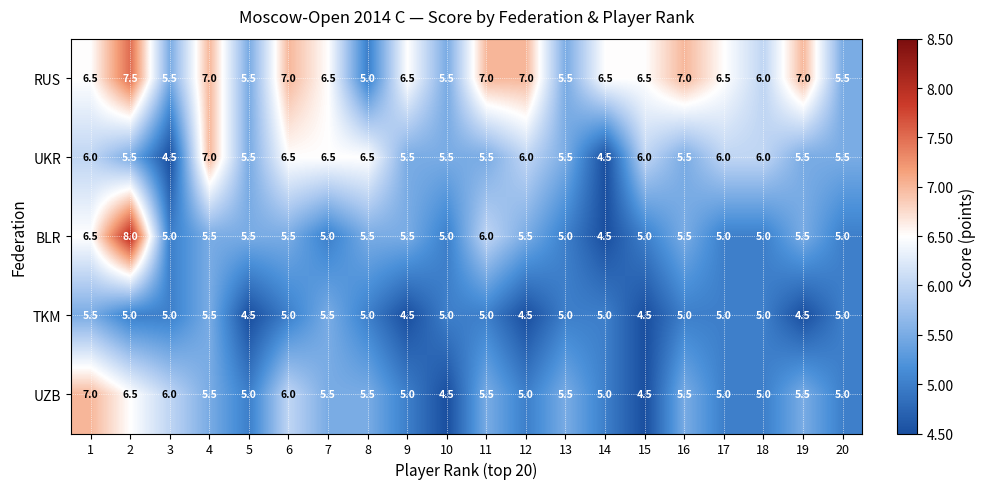

At which category is the sum across all series the highest?

2